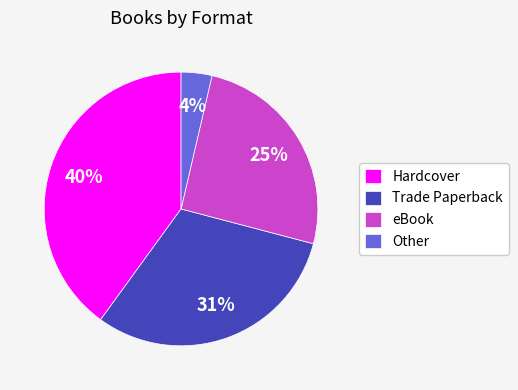

How many segments does this pie chart have?

4